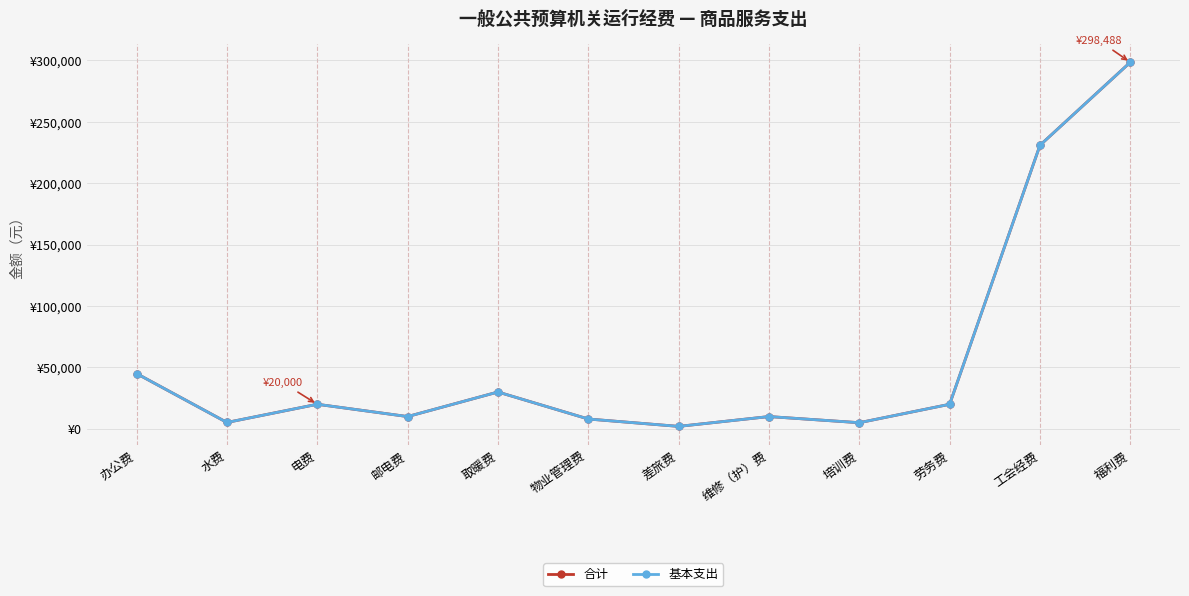

At which category does 基本支出 reach its first local valley?

水费